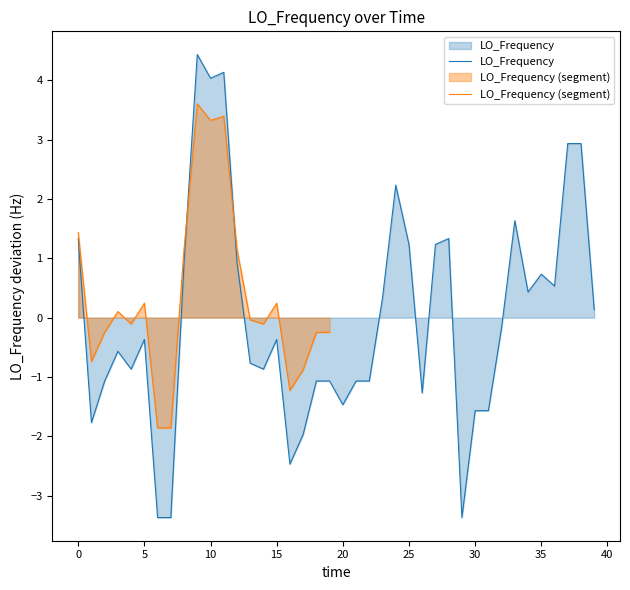

How many negative values are there?

22